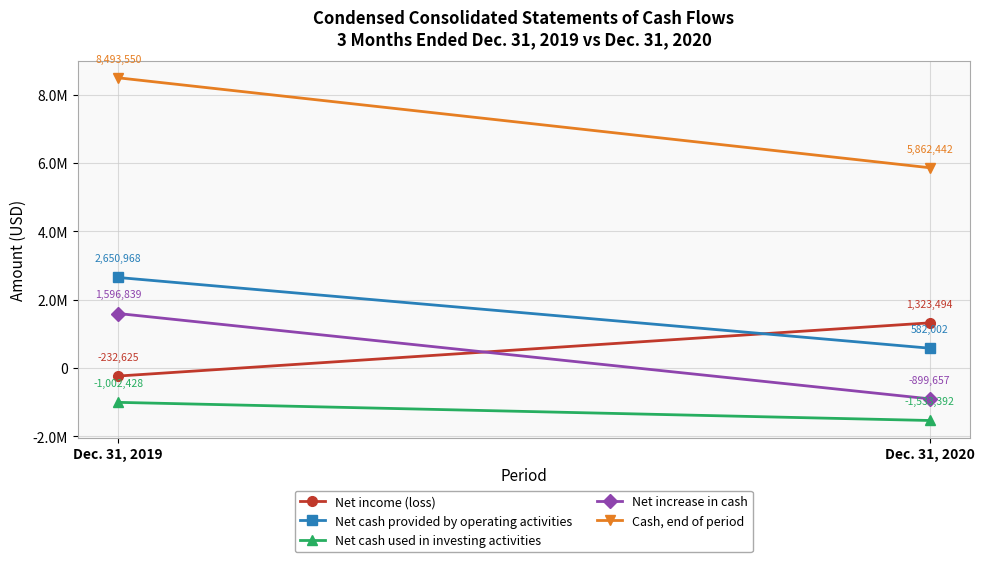

The value of Net increase in cash at Dec. 31, 2020 is -1464071. True or false?

False